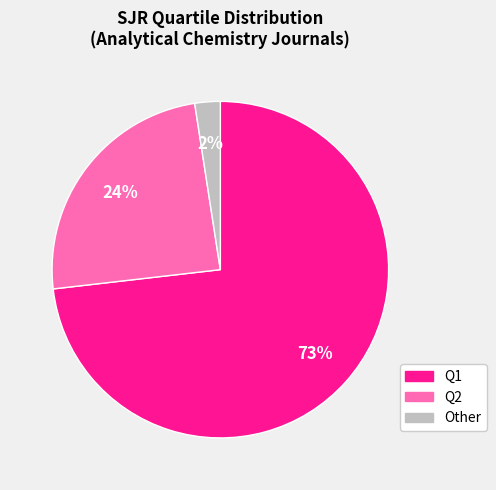

Does any single category account for the majority?

Yes